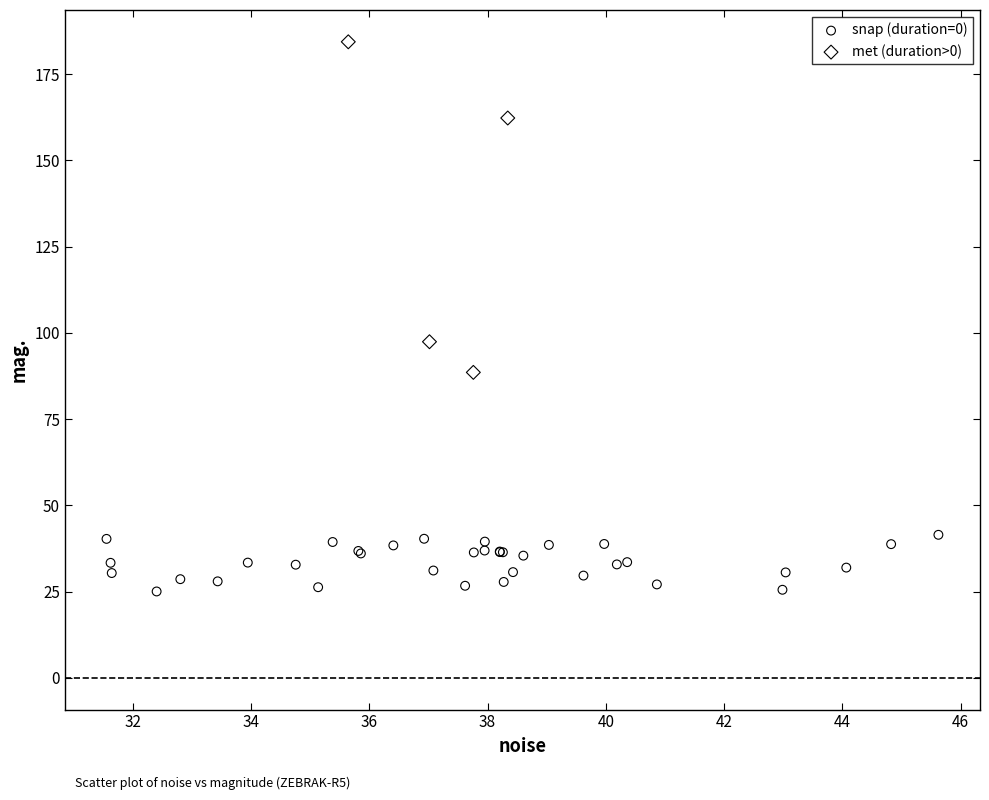

Which series contains the highest Y value?

met (duration>0)